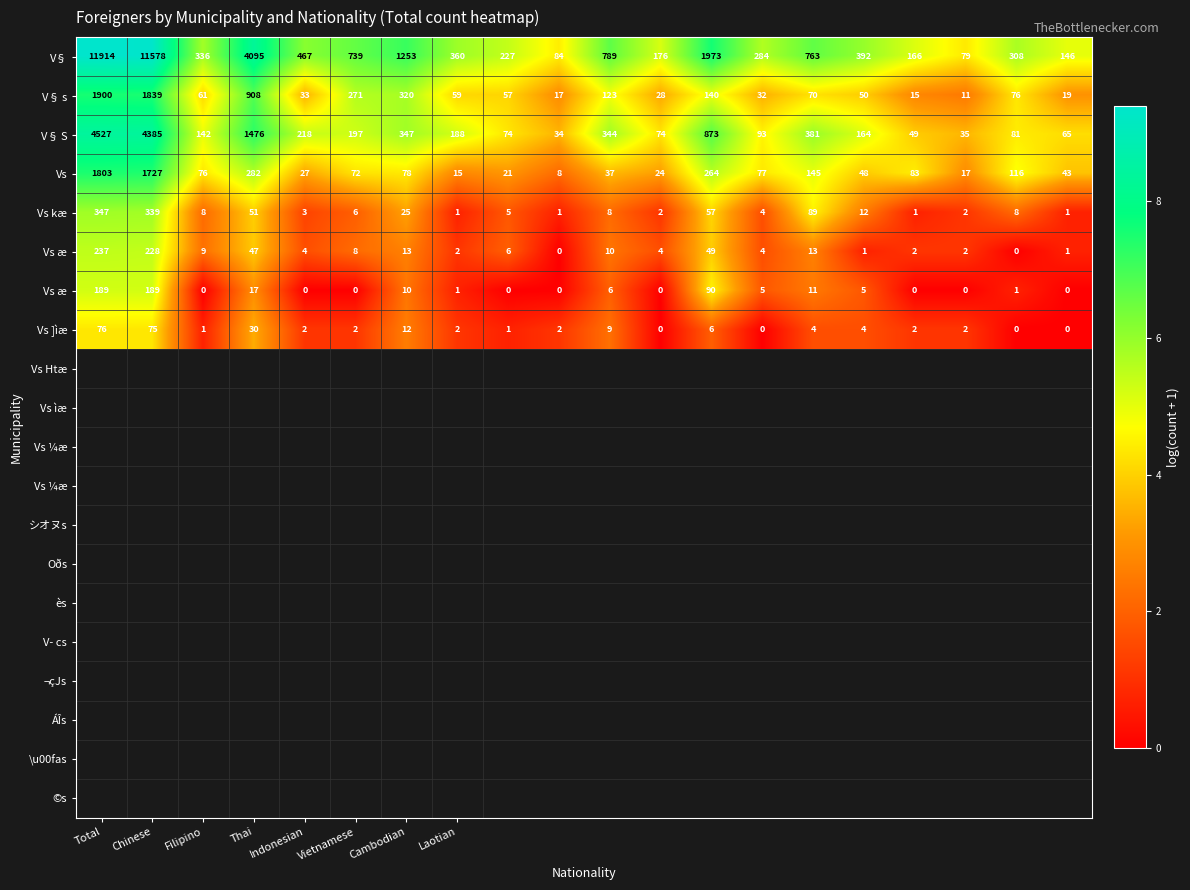

Between Laotian and 8, which is larger?

Laotian